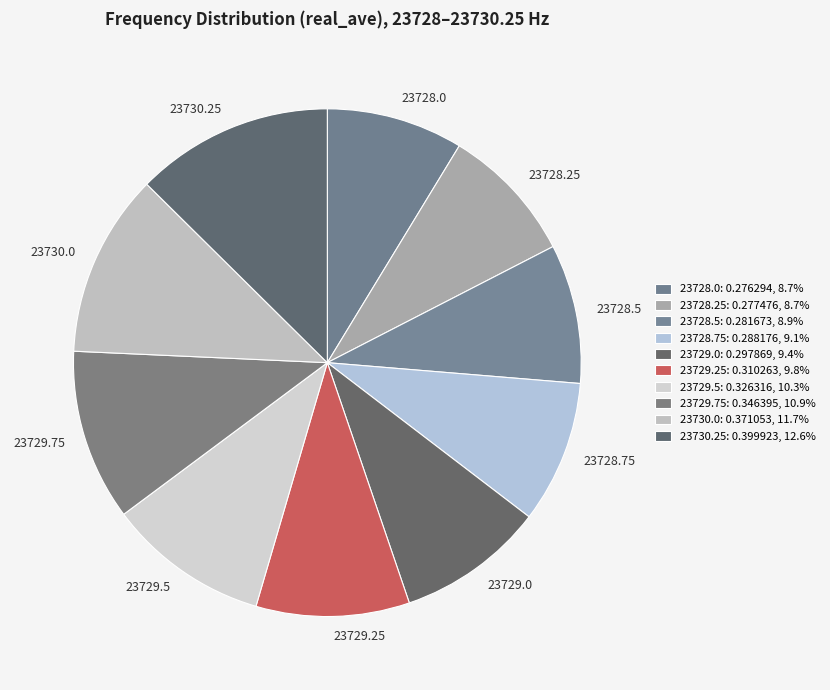

Is 23728.0 the majority of the pie?

No